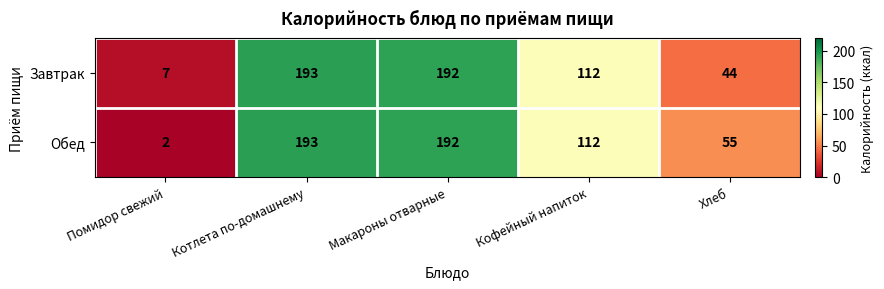

Rank the categories by Завтрак value from highest to lowest.

Котлета по-домашнему, Макароны отварные, Кофейный напиток, Хлеб, Помидор свежий